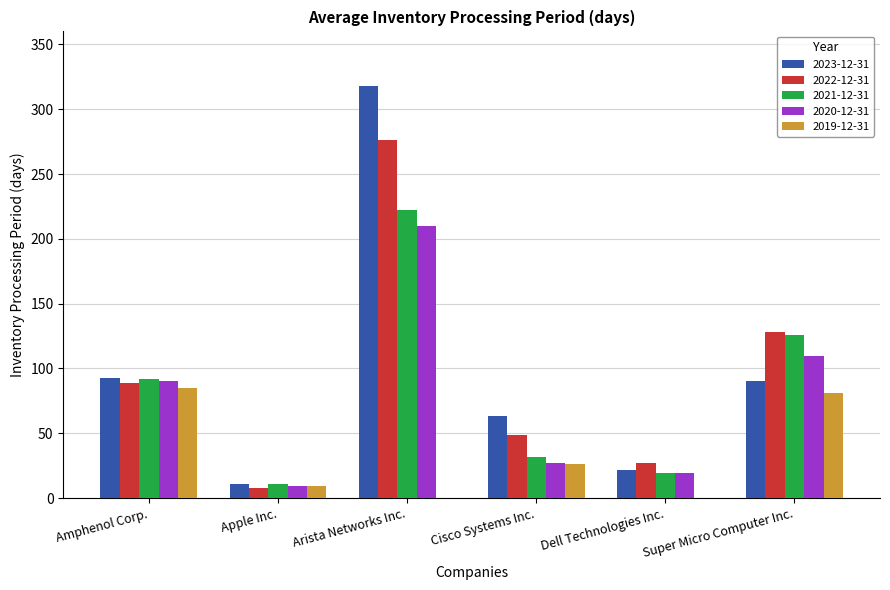

Is the value of 2023-12-31 at Super Micro Computer Inc. greater than the value of 2019-12-31 at Super Micro Computer Inc.?

Yes